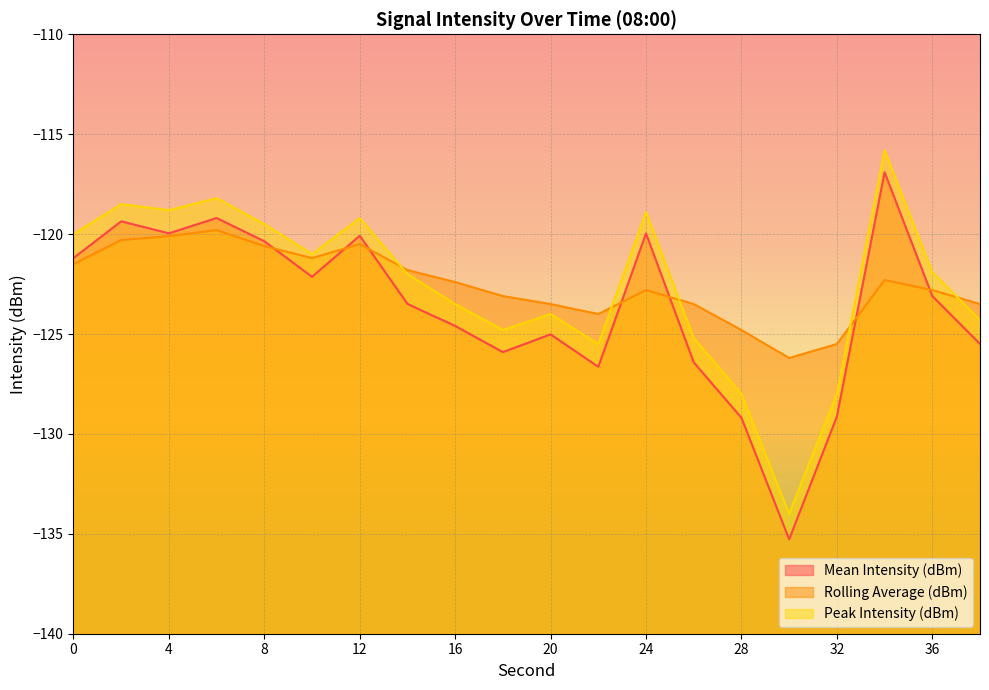

True or false: Mean Intensity (dBm) has more than 0 points higher than both neighbors.

True